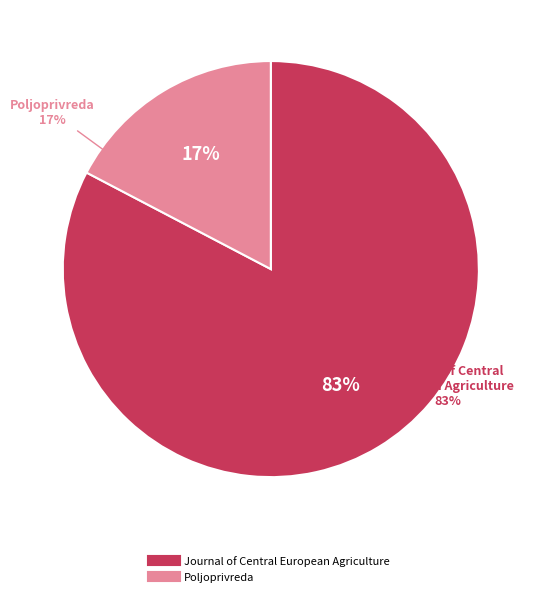

To the nearest percent, what percentage of the pie is Journal of Central European Agriculture?

83%